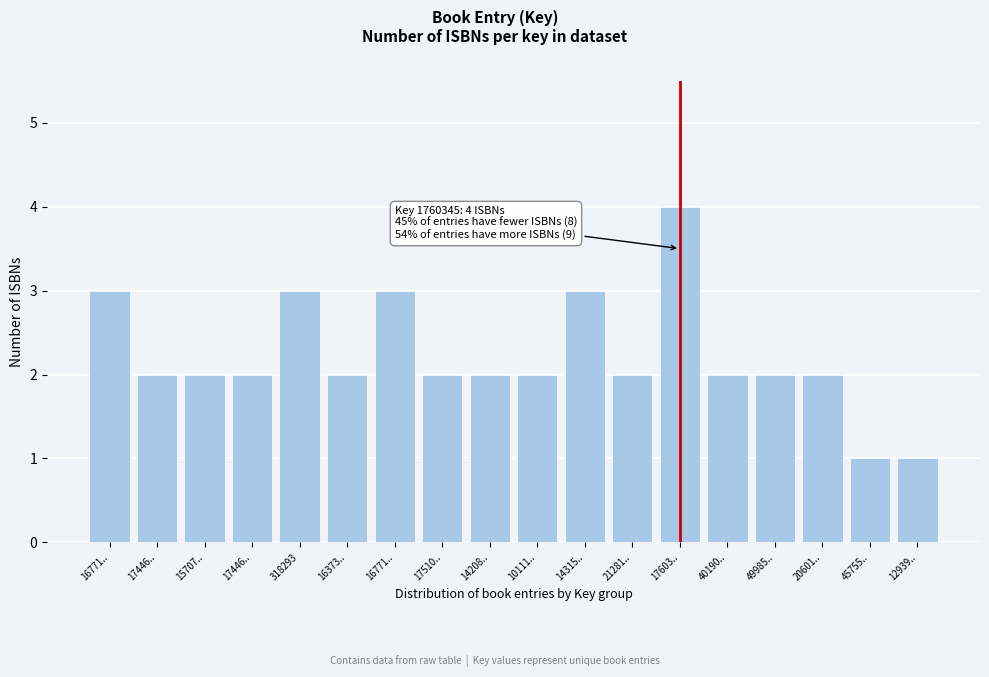

How many bars are there in total?

18